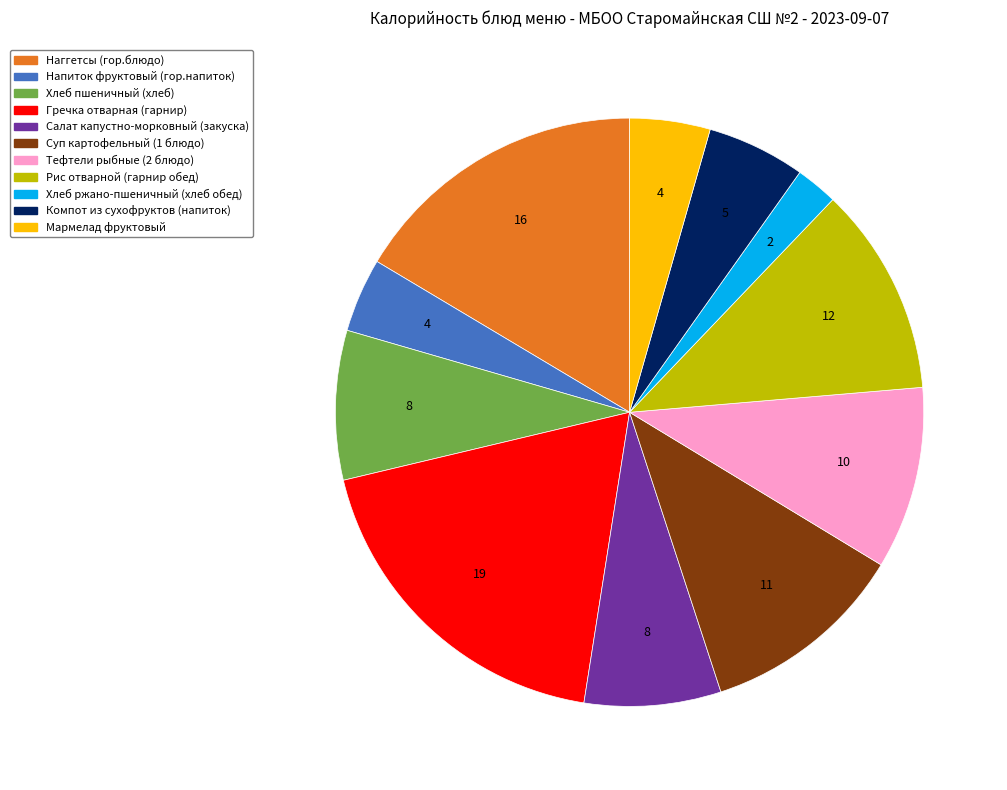

Between Наггетсы (гор.блюдо) and Тефтели рыбные (2 блюдо), which is larger?

Наггетсы (гор.блюдо)